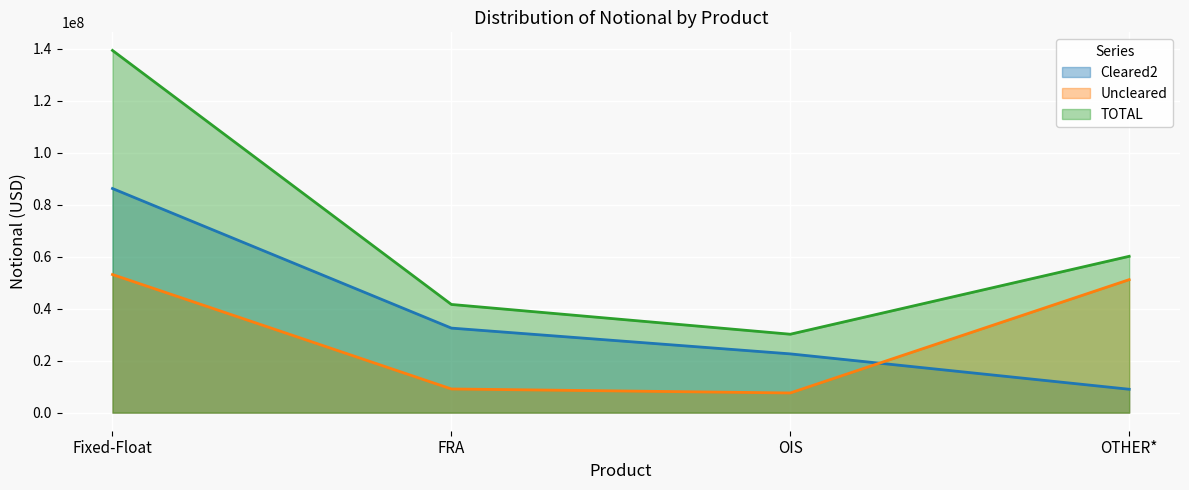

Which category has the lowest value in the Uncleared series?

OIS